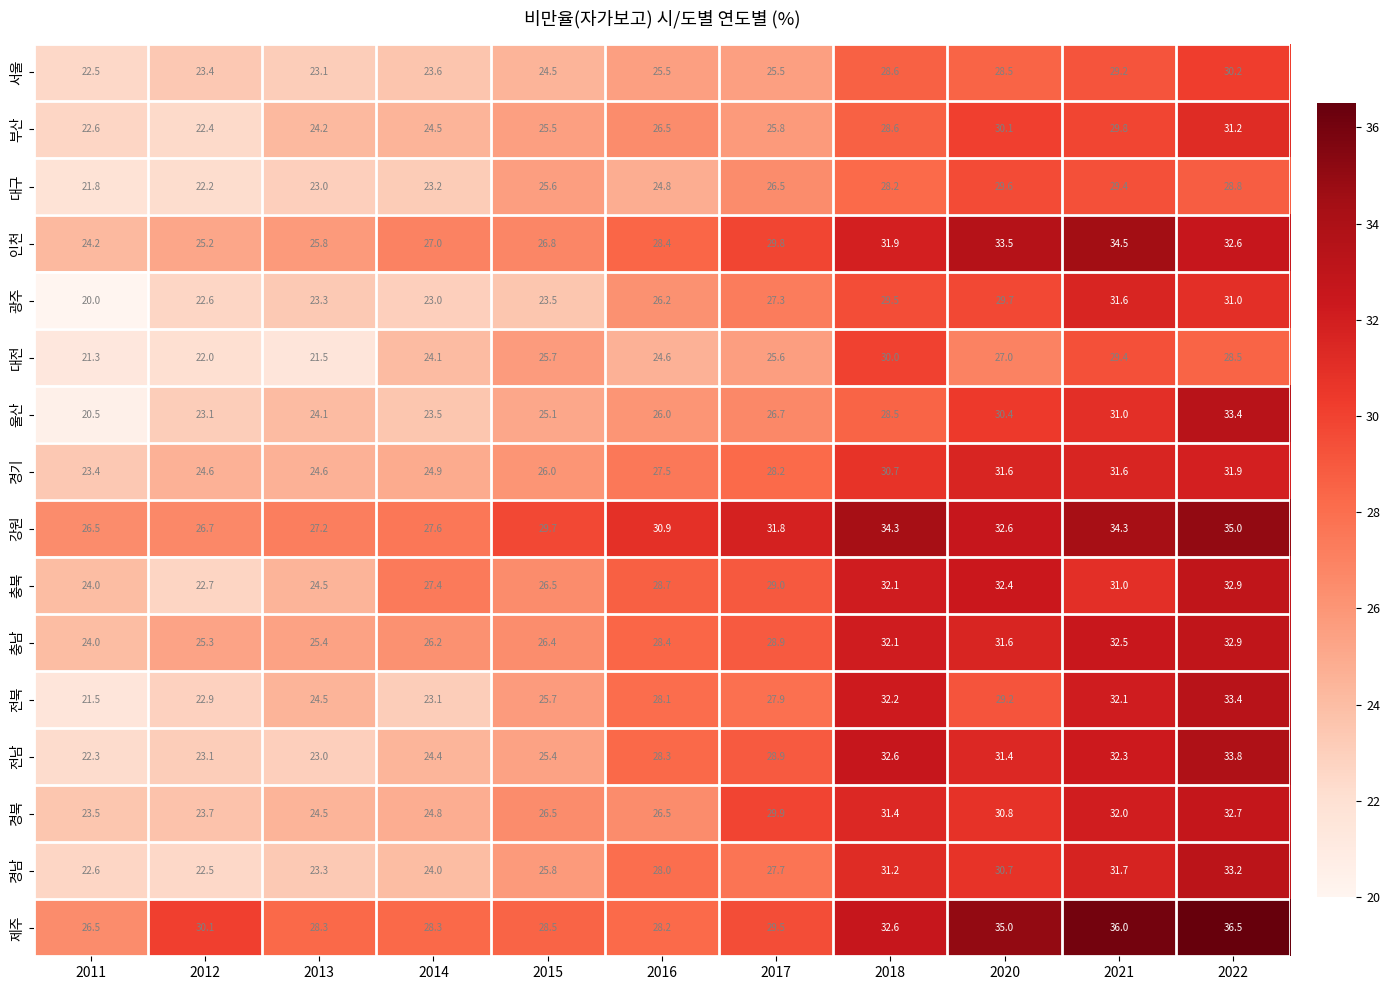

Which series has the largest total across all categories?

제주